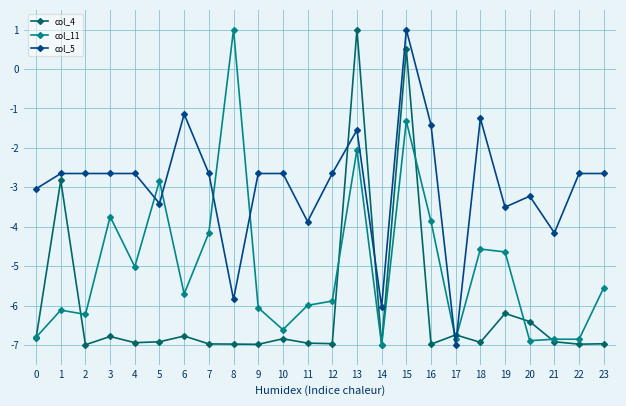

What is the difference between the col_5 values at 6 and 8?

4.7